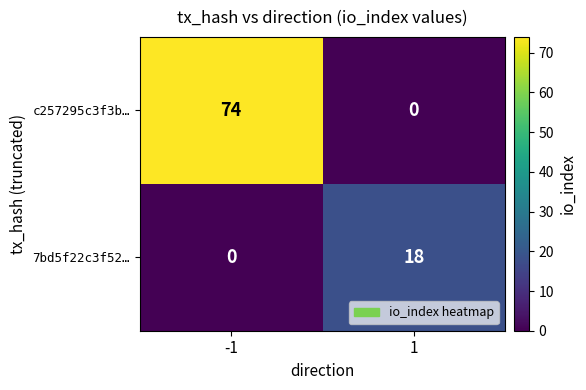

The value of c257295c3f3b… at 1 is 26. True or false?

False